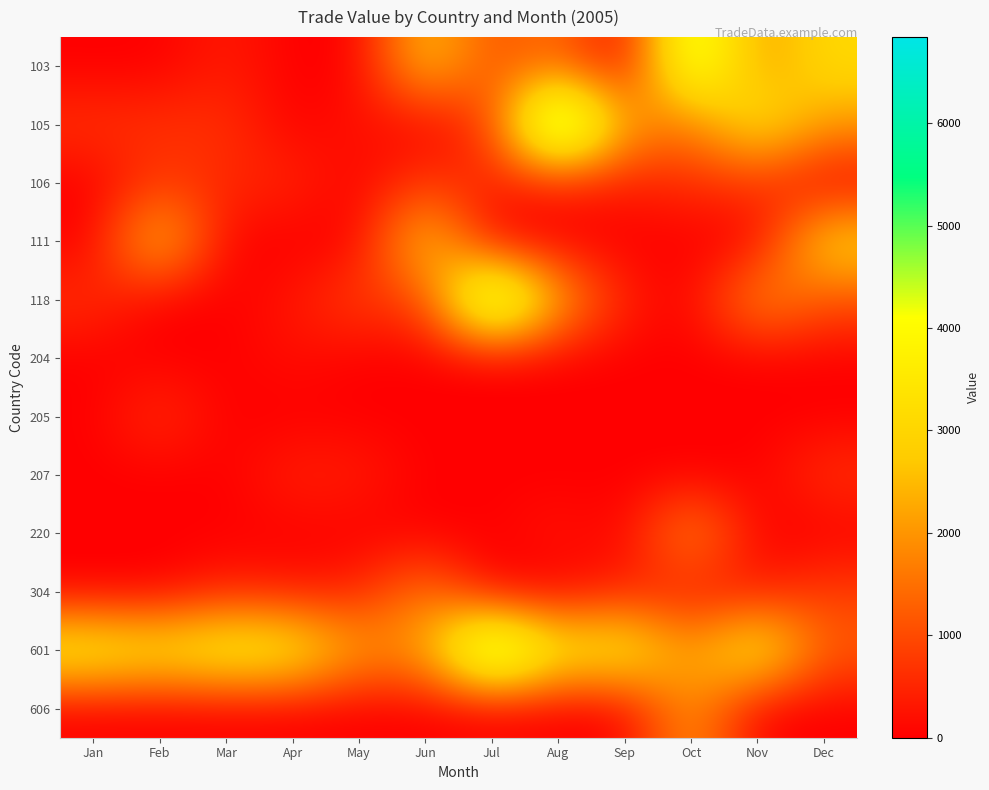

At Aug, list the series in order from largest to smallest.

105, 601, 118, 103, 106, 220, 111, 204, 205, 207, 304, 606